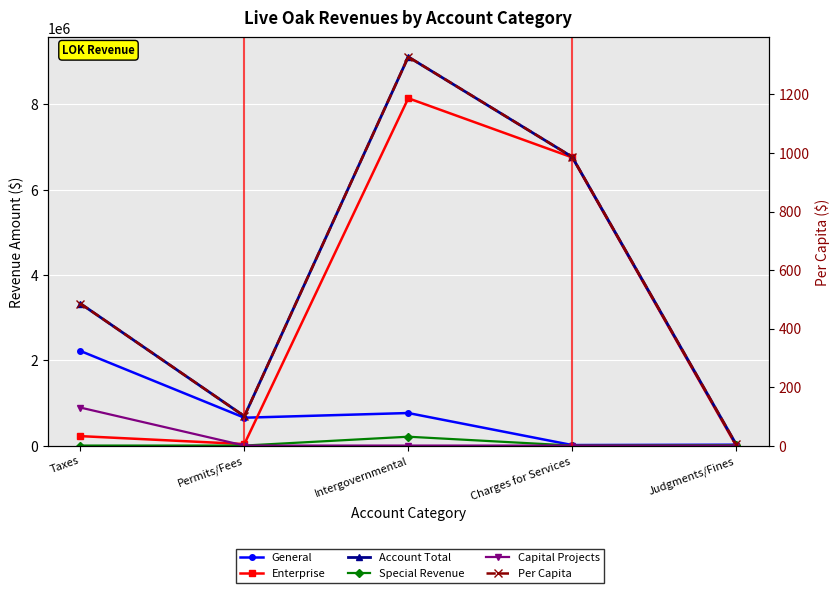

What are all the series names shown in the legend?

General, Enterprise, Account Total, Special Revenue, Capital Projects, Per Capita